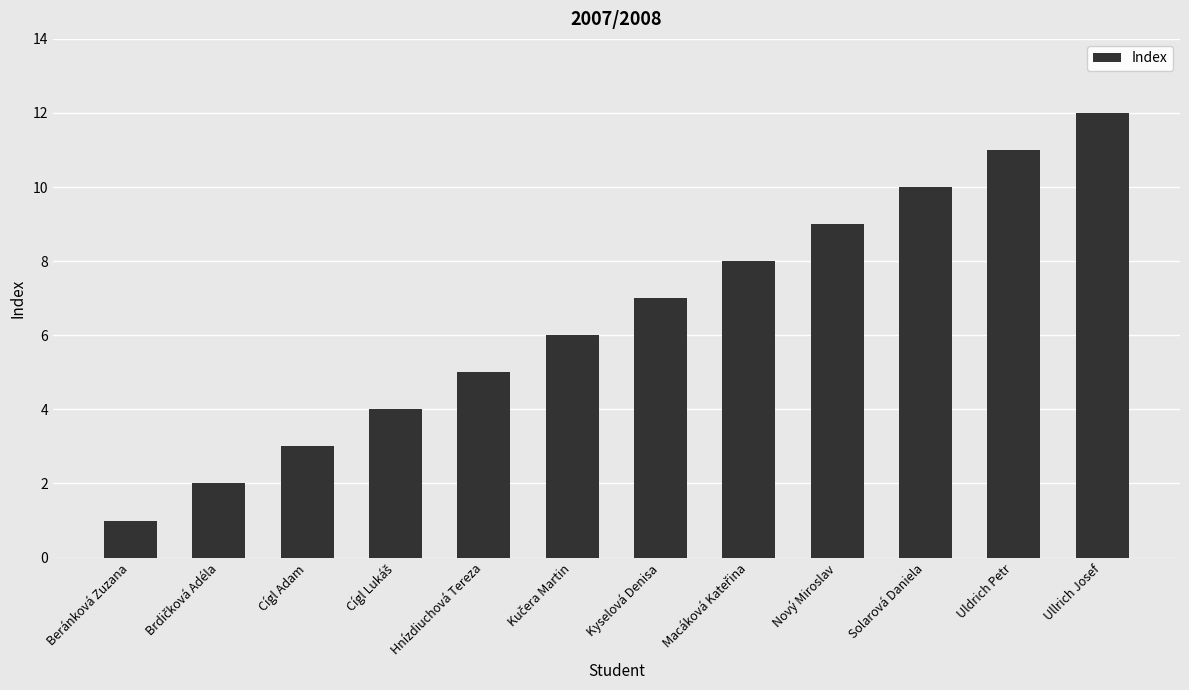

Reading left to right, list all the values displayed in this chart.

1	2	3	4	5	6	7	8	9	10	11	12